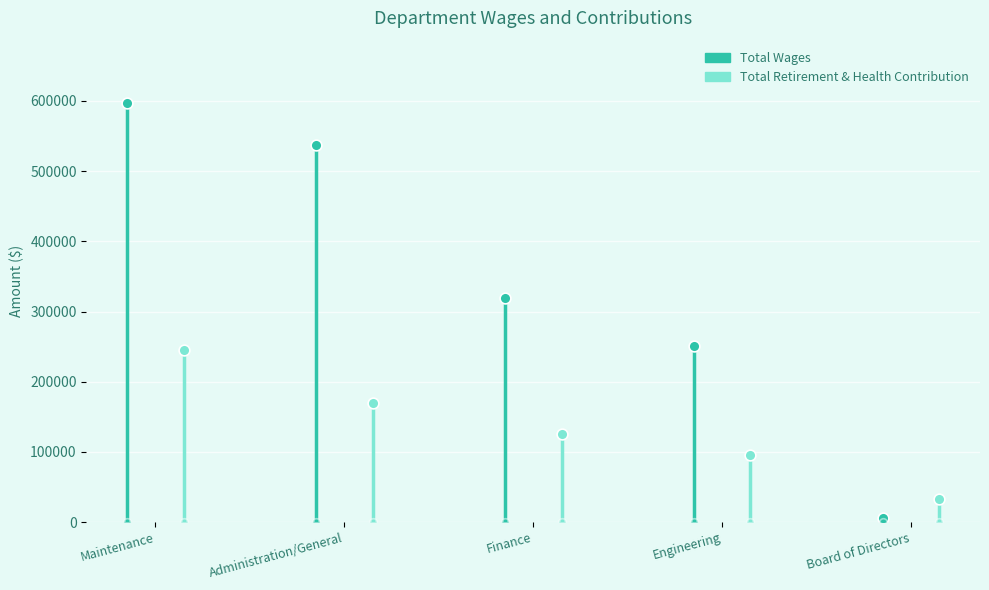

What are all the series names shown in the legend?

Total Wages, Total Retirement & Health Contribution